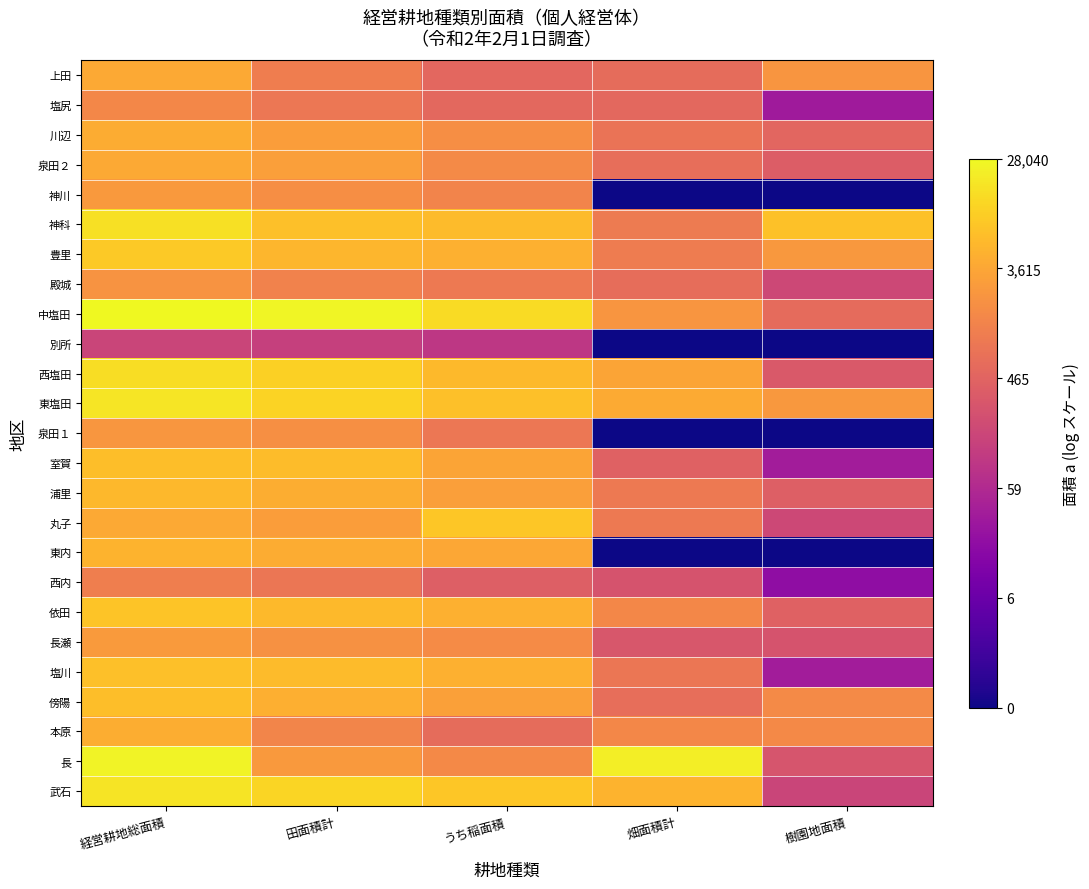

Reading right to left, transcribe all the data shown in this chart.

上田: 樹園地面積=7.7	畑面積計=6.4	うち稲面積=6.3	田面積計=7.0	経営耕地総面積=8.3
塩尻: 樹園地面積=3.6	畑面積計=6.3	うち稲面積=6.3	田面積計=6.8	経営耕地総面積=7.3
川辺: 樹園地面積=6.2	畑面積計=6.7	うち稲面積=7.5	田面積計=7.9	経営耕地総面積=8.3
泉田２: 樹園地面積=5.9	畑面積計=6.5	うち稲面積=7.4	田面積計=8.0	経営耕地総面積=8.3
神川: 樹園地面積=0.0	畑面積計=0.0	うち稲面積=7.2	田面積計=7.5	経営耕地総面積=7.8
神科: 樹園地面積=8.9	畑面積計=6.9	うち稲面積=8.8	田面積計=8.9	経営耕地総面積=9.7
豊里: 樹園地面積=7.8	畑面積計=6.9	うち稲面積=8.5	田面積計=8.6	経営耕地総面積=9.1
殿城: 樹園地面積=5.2	畑面積計=6.4	うち稲面積=6.9	田面積計=7.2	経営耕地総面積=7.6
中塩田: 樹園地面積=6.4	畑面積計=7.7	うち稲面積=9.5	田面積計=10.1	経営耕地総面積=10.2
別所: 樹園地面積=0.0	畑面積計=0.0	うち稲面積=4.6	田面積計=4.9	経営耕地総面積=5.0
西塩田: 樹園地面積=5.8	畑面積計=8.1	うち稲面積=8.7	田面積計=9.3	経営耕地総面積=9.6
東塩田: 樹園地面積=7.8	畑面積計=8.3	うち稲面積=8.9	田面積計=9.3	経営耕地総面積=9.8
泉田１: 樹園地面積=0.0	畑面積計=0.0	うち稲面積=6.8	田面積計=7.5	経営耕地総面積=7.7
室賀: 樹園地面積=3.6	畑面積計=6.0	うち稲面積=8.1	田面積計=8.8	経営耕地総面積=8.8
浦里: 樹園地面積=6.0	畑面積計=6.9	うち稲面積=8.0	田面積計=8.4	経営耕地総面積=8.6
丸子: 樹園地面積=5.2	畑面積計=6.9	うち稲面積=9.0	田面積計=7.9	経営耕地総面積=8.3
東内: 樹園地面積=0.0	畑面積計=0.0	うち稲面積=8.2	田面積計=8.4	経営耕地総面積=8.6
西内: 樹園地面積=3.0	畑面積計=5.6	うち稲面積=6.0	田面積計=6.7	経営耕地総面積=7.0
依田: 樹園地面積=6.1	畑面積計=7.3	うち稲面積=8.5	田面積計=8.7	経営耕地総面積=9.0
長瀬: 樹園地面積=5.6	畑面積計=5.7	うち稲面積=7.4	田面積計=7.6	経営耕地総面積=7.8
塩川: 樹園地面積=3.6	畑面積計=6.8	うち稲面積=8.5	田面積計=8.7	経営耕地総面積=8.9
傍陽: 樹園地面積=7.4	畑面積計=6.5	うち稲面積=8.0	田面積計=8.4	経営耕地総面積=8.8
本原: 樹園地面積=7.4	畑面積計=7.3	うち稲面積=6.4	田面積計=7.2	経営耕地総面積=8.4
長: 樹園地面積=5.6	畑面積計=10.0	うち稲面積=7.4	田面積計=7.8	経営耕地総面積=10.1
武石: 樹園地面積=5.0	畑面積計=8.5	うち稲面積=9.0	田面積計=9.4	経営耕地総面積=9.8